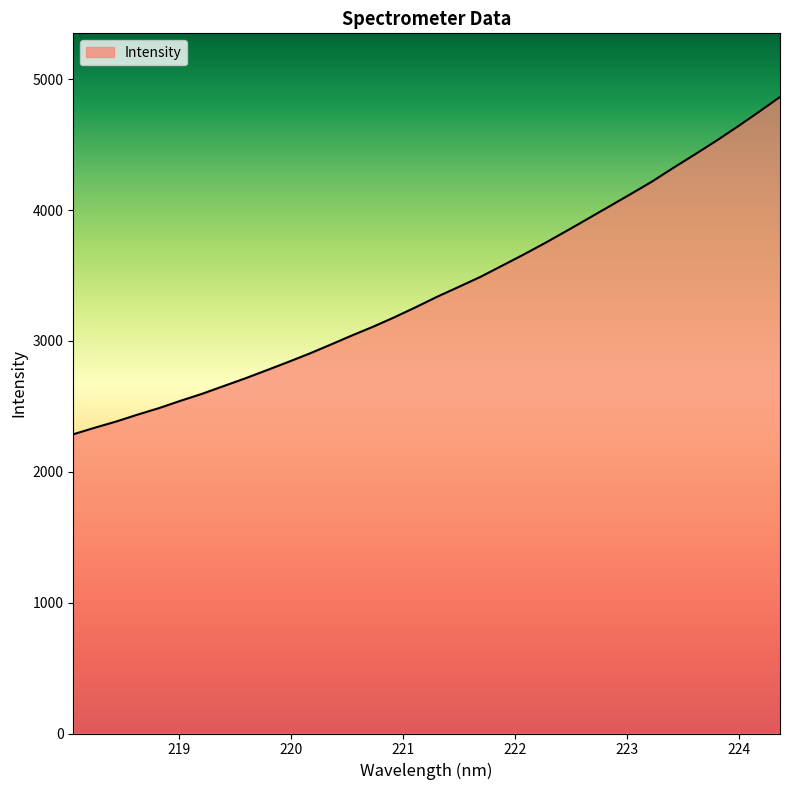

What is the difference between the maximum and minimum values?

2577.5